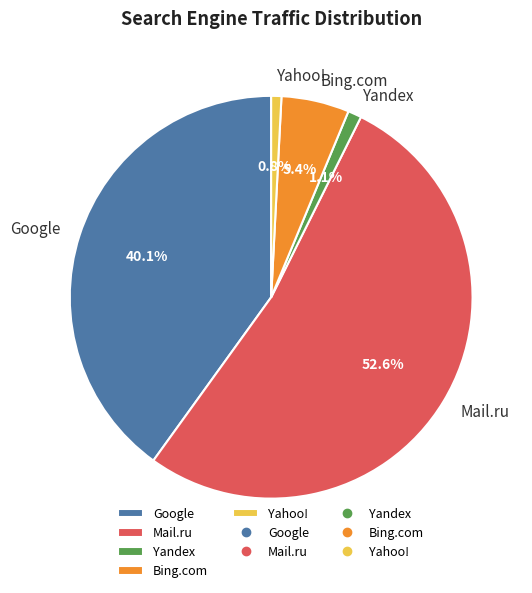

Which slice is the largest?

Mail.ru